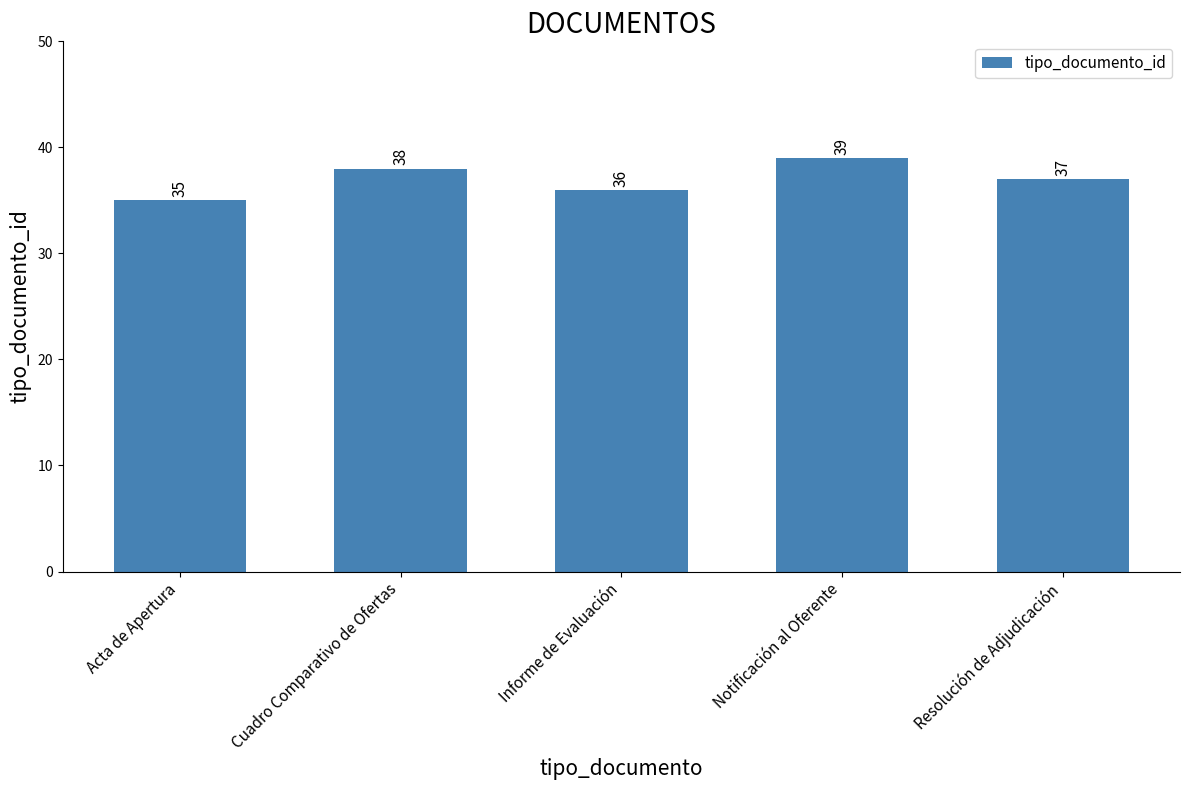

What is the label of the 2nd bar from the right?

Notificación al Oferente